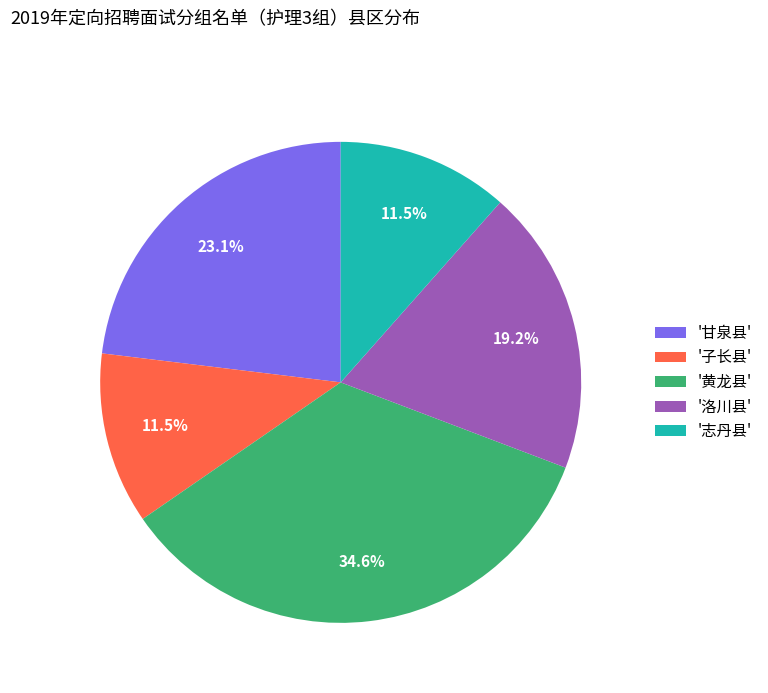

Which category has the biggest portion of the pie?

'黄龙县'